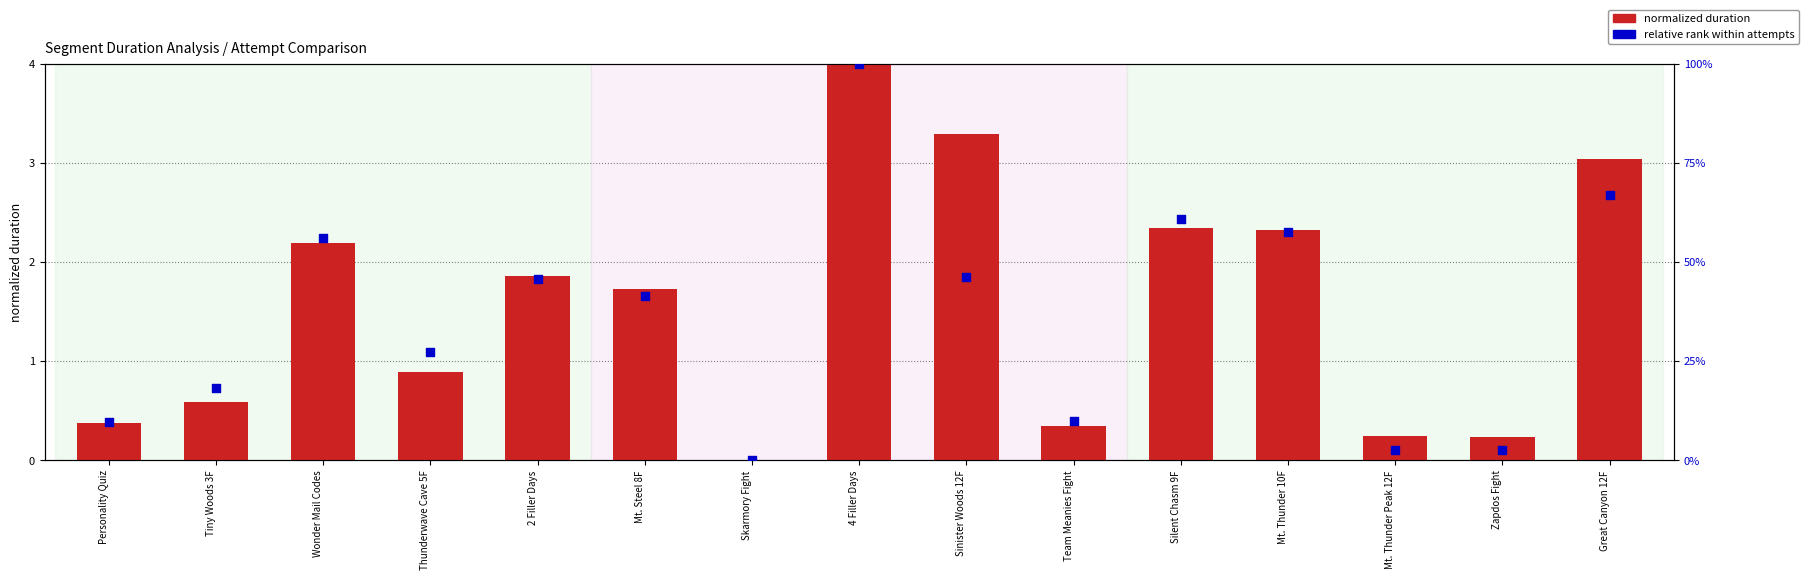

Which series has the largest total across all categories?

relative rank